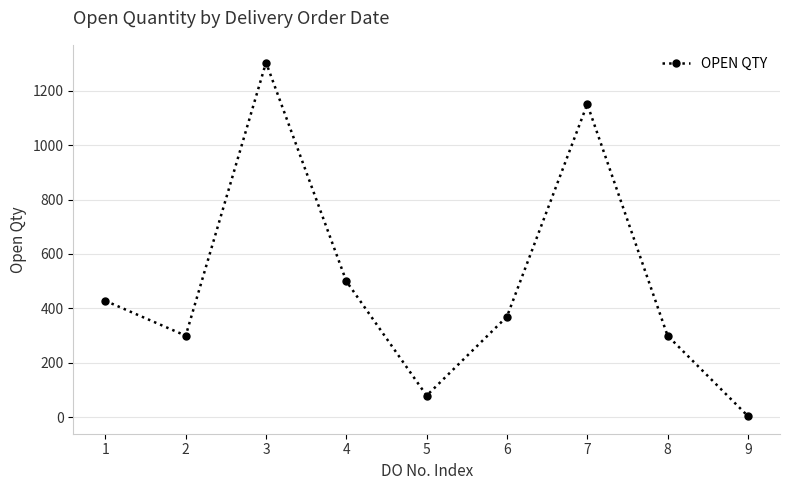

Is it true that the value at 4 is 500?

True